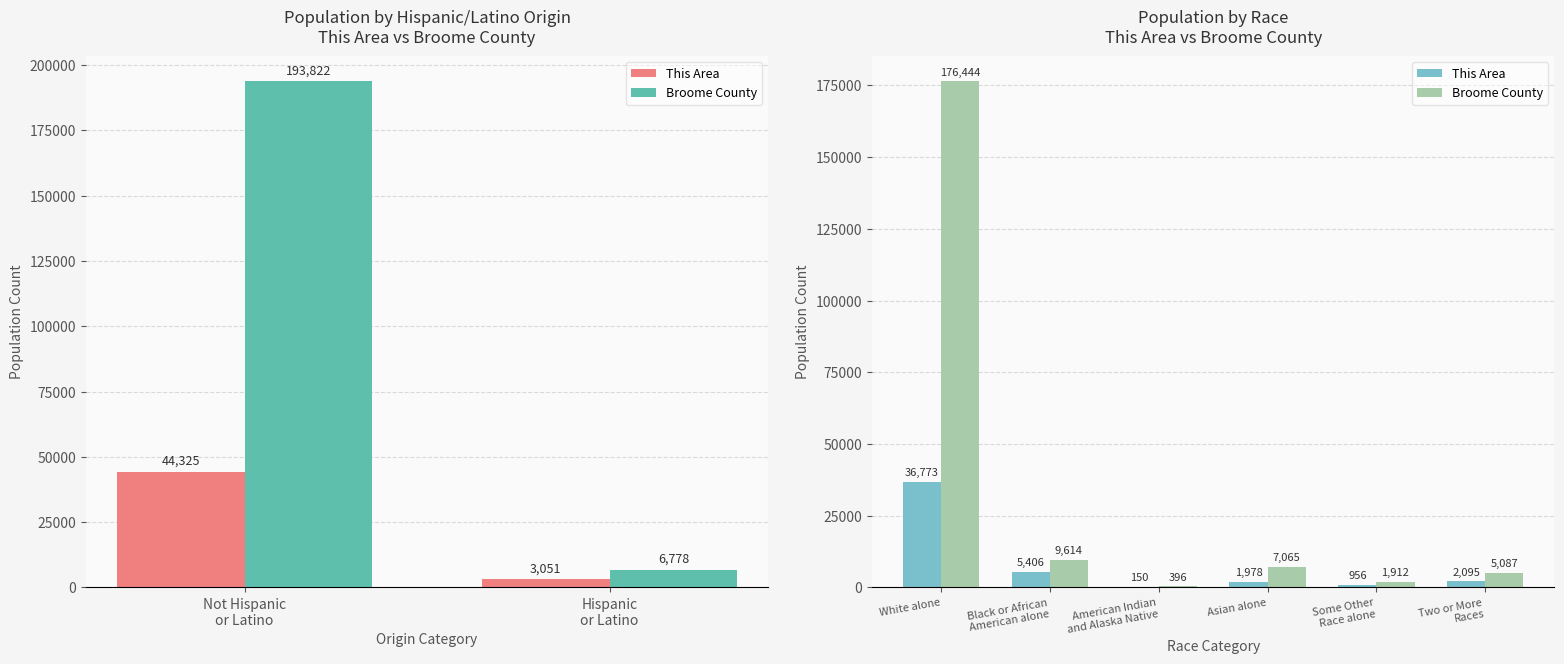

What is the difference between the second highest and minimum values in the Broome County series?

9218